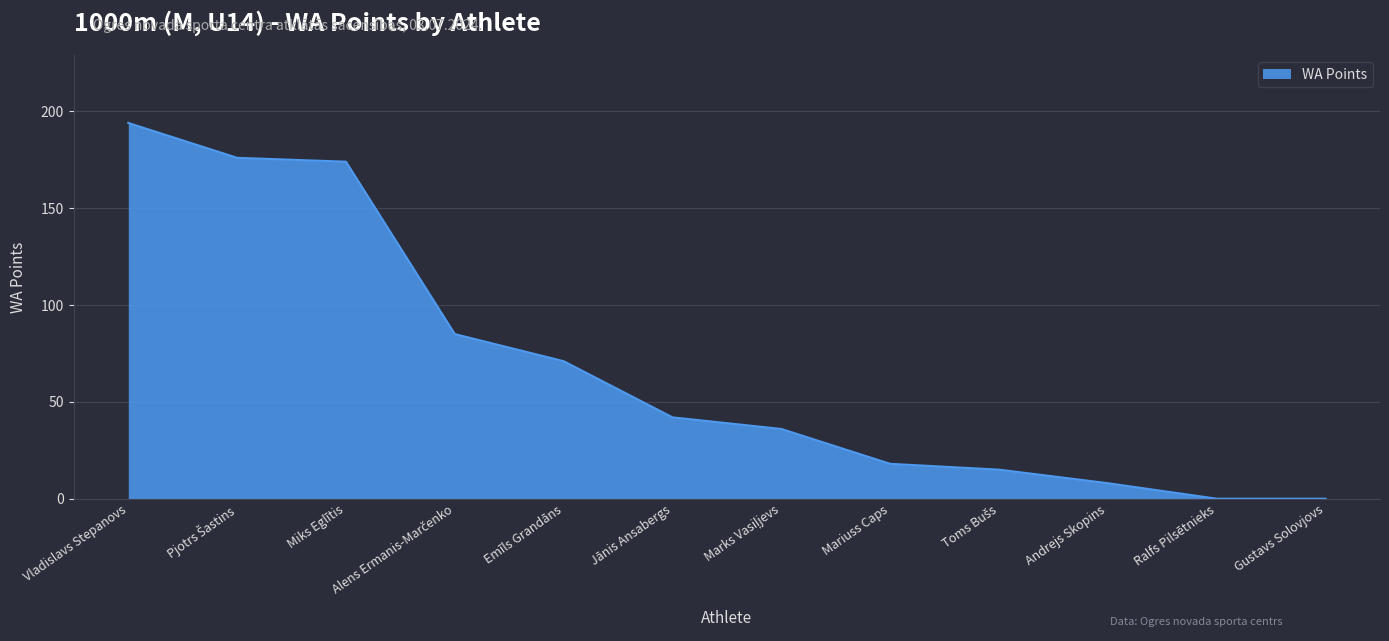

Reading left to right, transcribe all the data shown in this chart.

194	176	174	85	71	42	36	18	15	8	0	0